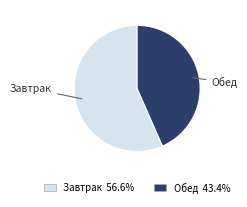

Which category has the smallest portion of the pie?

Обед